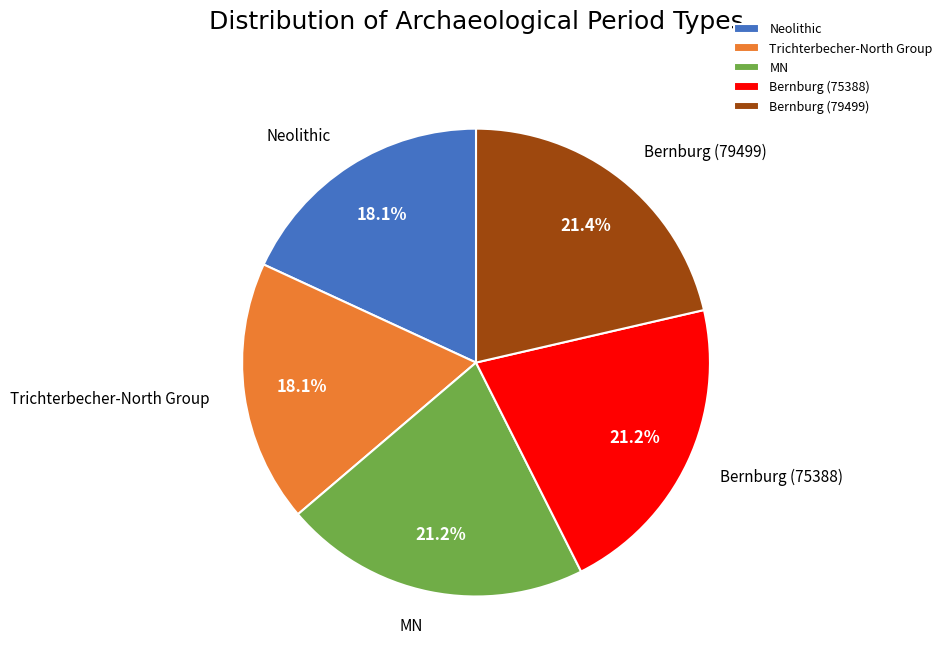

Does MN account for over 50% of the chart?

No